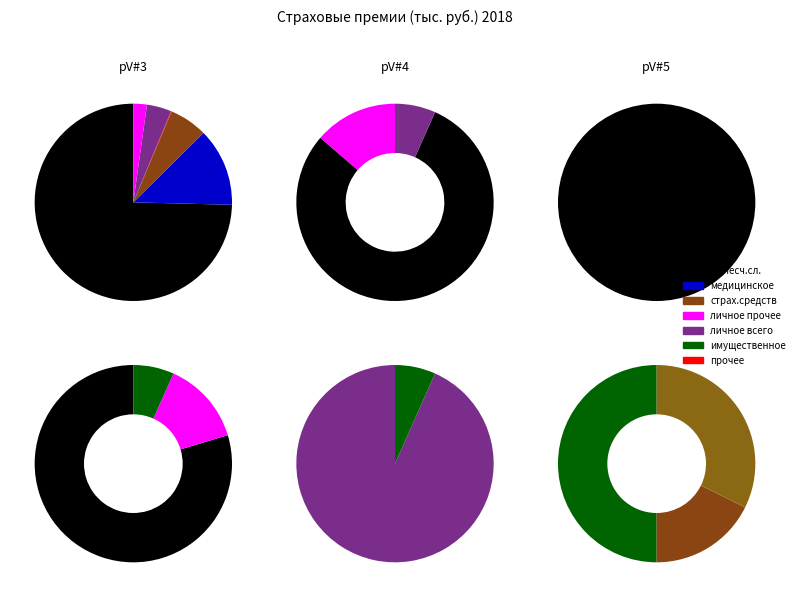

True or false: личное страхование accounts for 83% of the total.

False